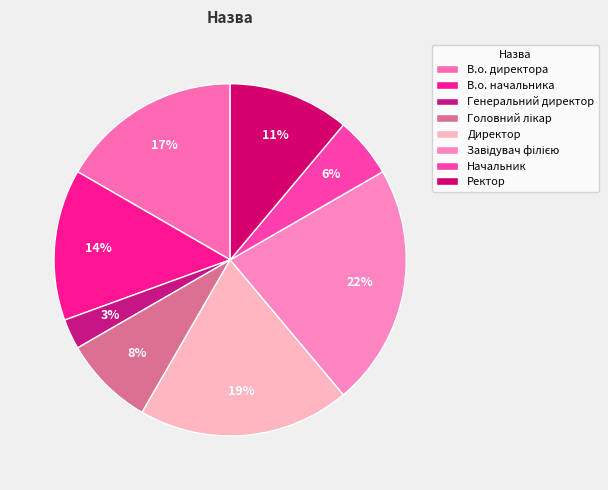

What percentage is the Головний лікар slice, to the nearest percent?

8%